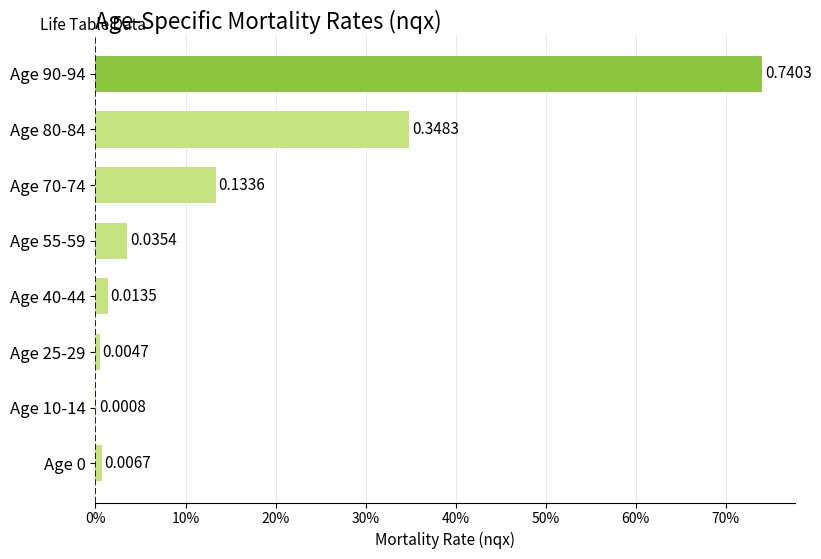

At which label is the value closest to 0?

Age 10-14